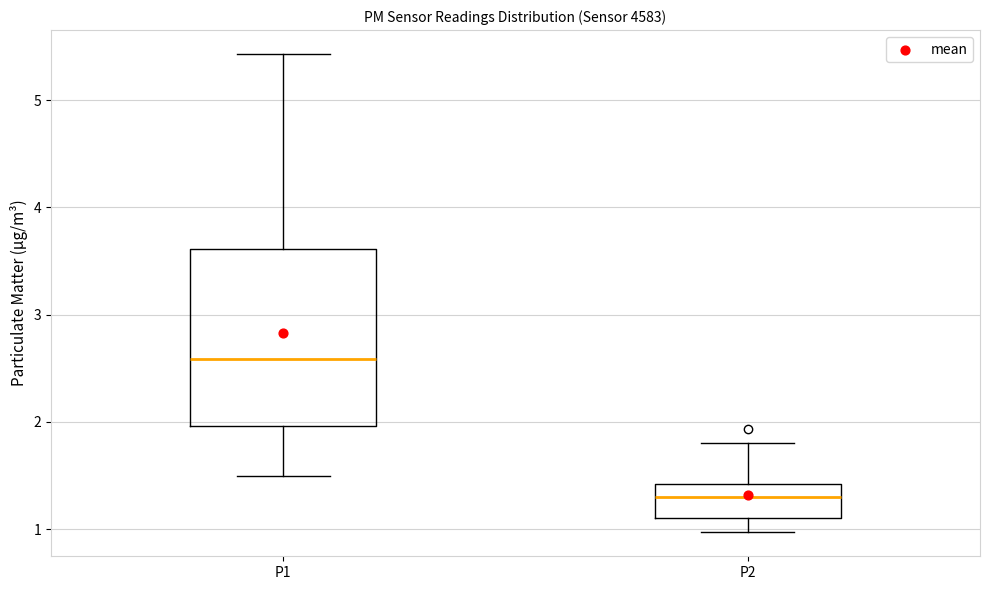

Comparing the boxes themselves (not the whiskers), which one is the tallest?

P1